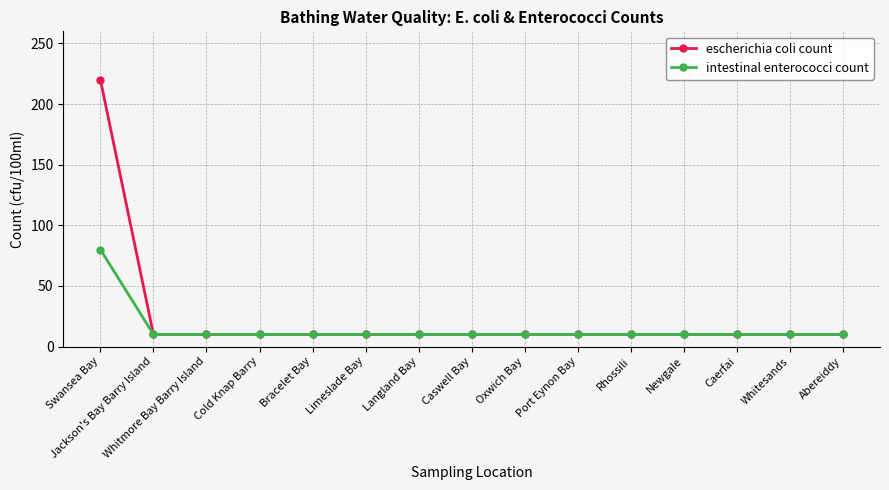

Which series has the largest range (max minus min)?

escherichia coli count